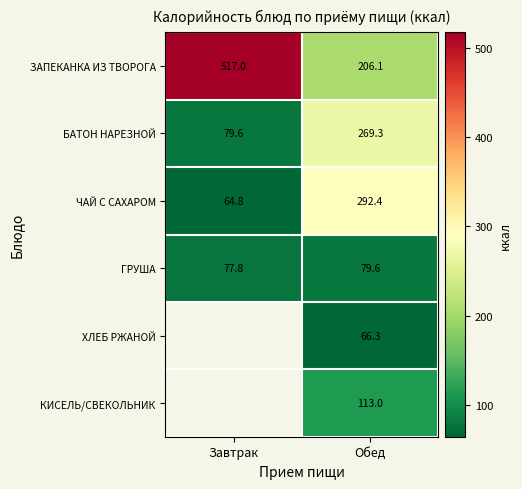

What is the lowest value of the ЧАЙ С САХАРОМ series?

64.8